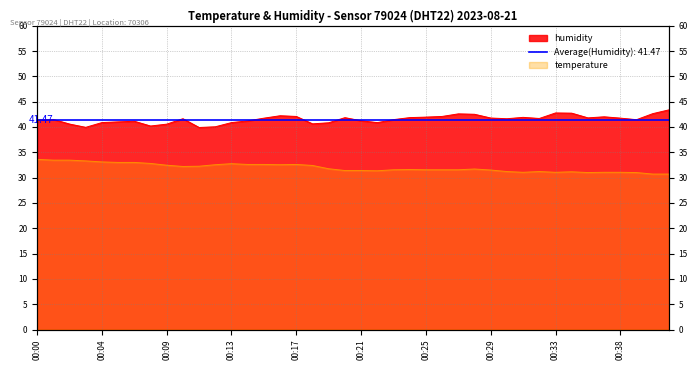

At which label does humidity reach its minimum?

00:11